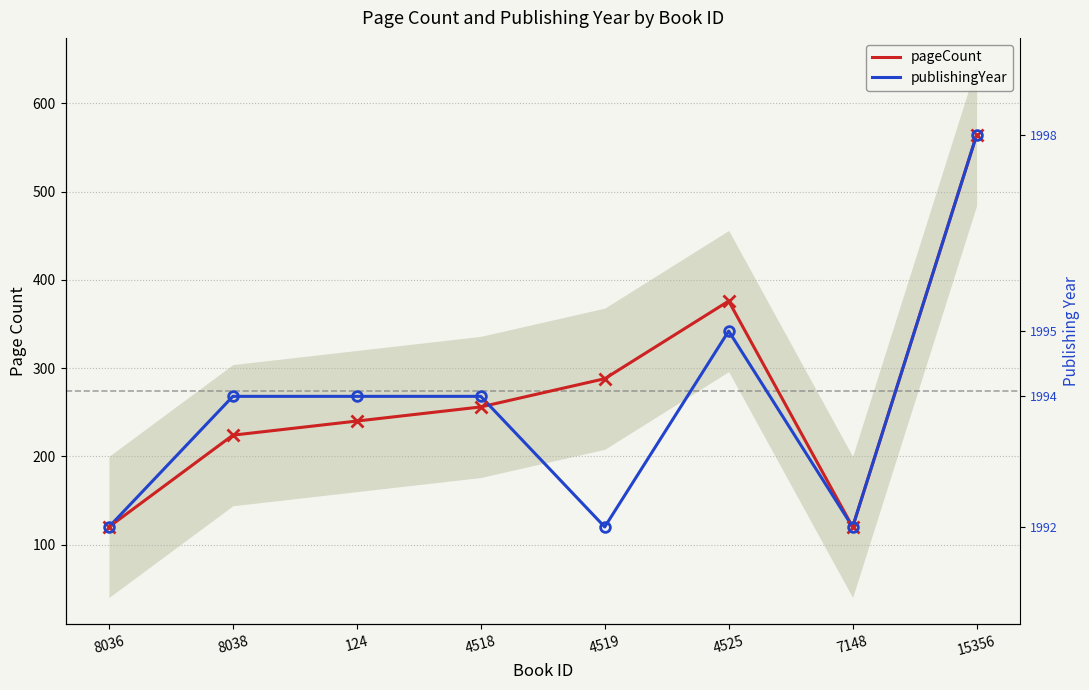

At which label is pageCount closest to 342?

4525